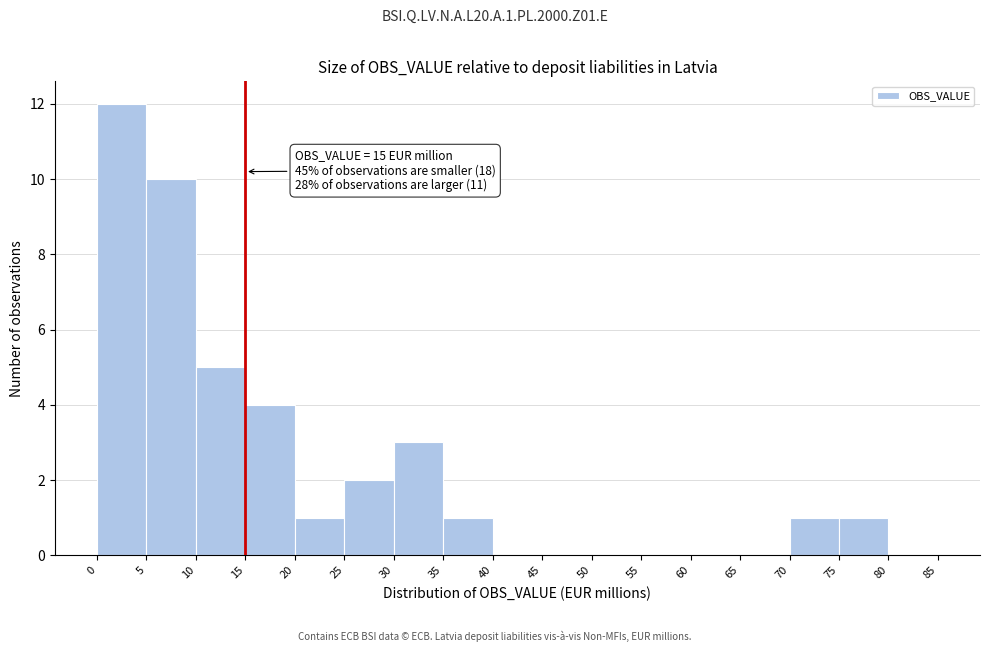

Over which range of the x-axis is the bar tallest?

0 to 5